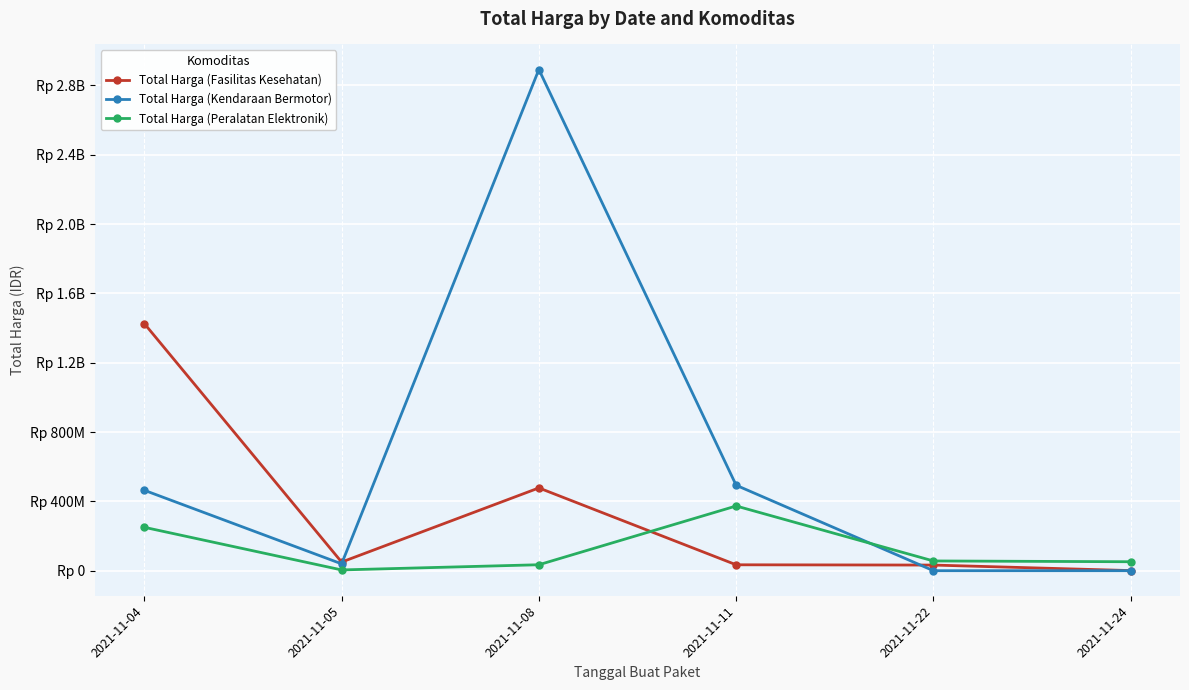

What are all the series names shown in the legend?

Total Harga (Fasilitas Kesehatan), Total Harga (Kendaraan Bermotor), Total Harga (Peralatan Elektronik)